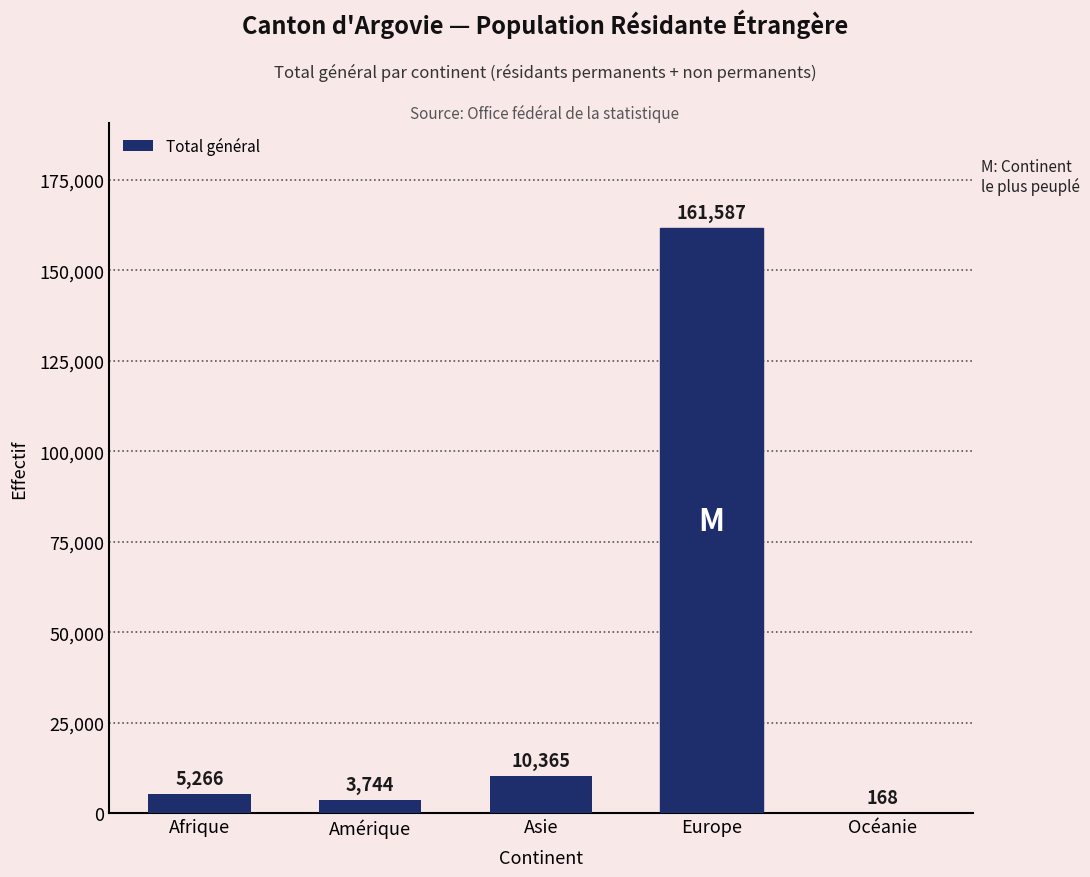

Is it true that the value at Europe is 161587?

True